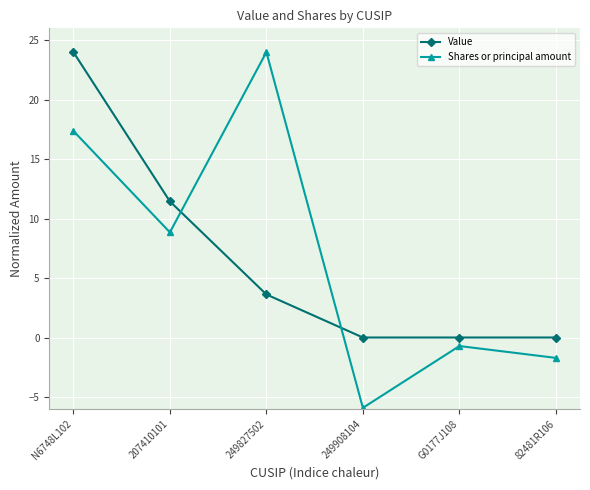

True or false: Value has more than 2 points higher than both neighbors.

False